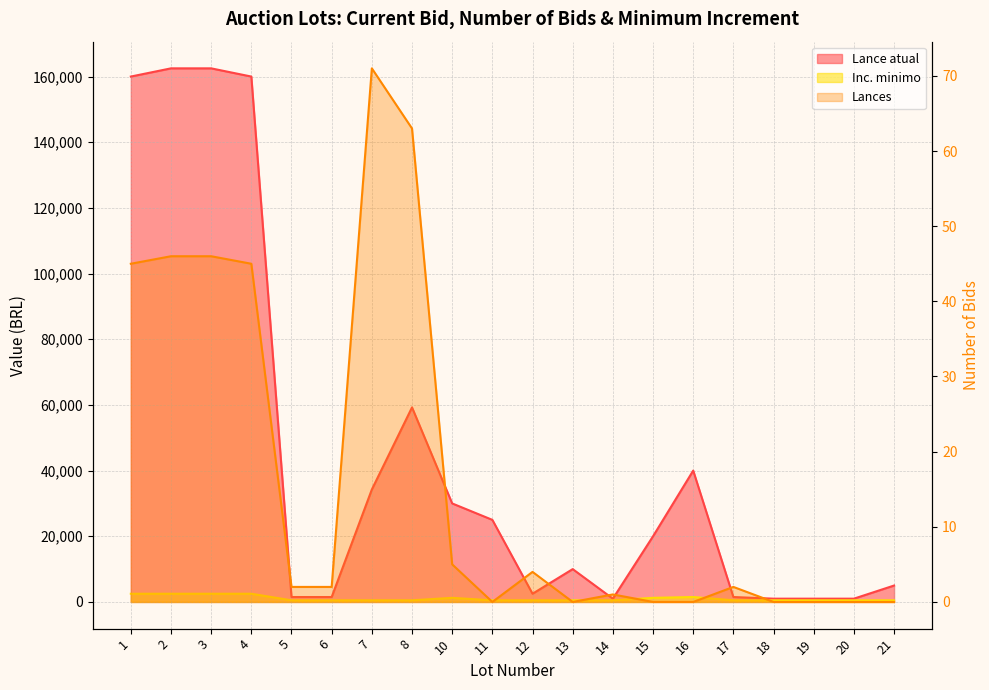

How many lines are shown in the chart?

3